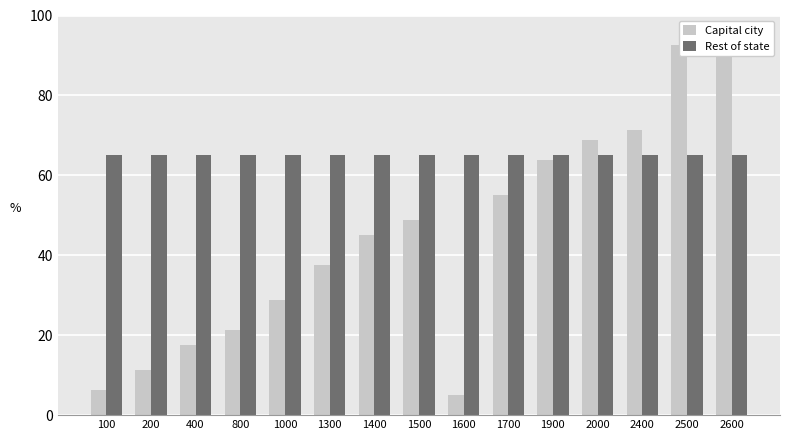

What is the average value of the Capital city series?

44.5